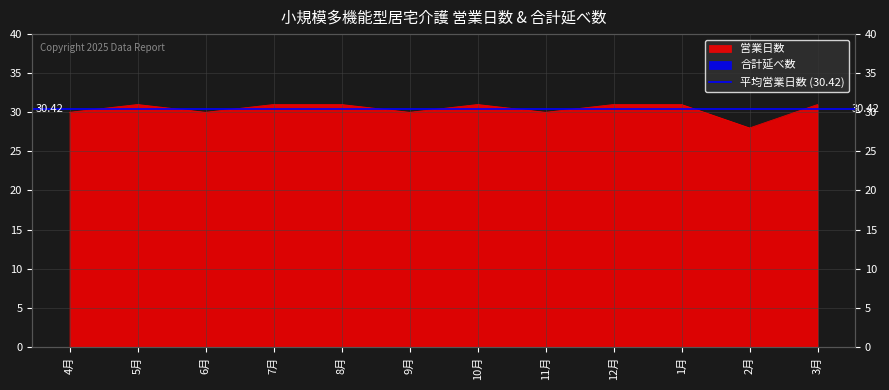

Count the values in the range 30 to 31.

11